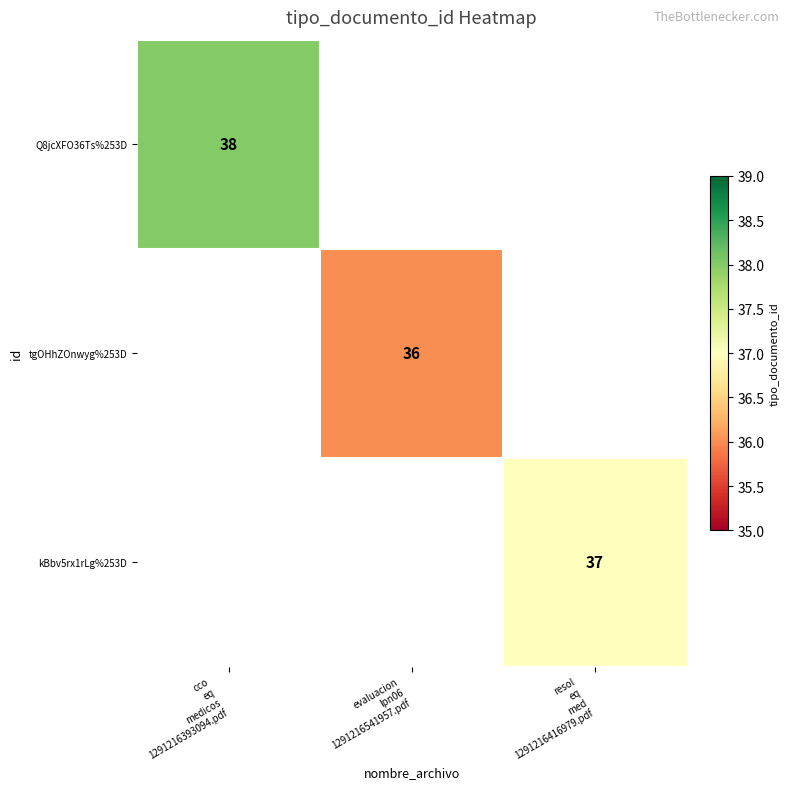

Is the value of tgOHhZOnwyg%253D at evaluacion lpn06 1291216541957.pdf greater than the value of kBbv5rx1rLg%253D at cco eq medicos 1291216393094.pdf?

No